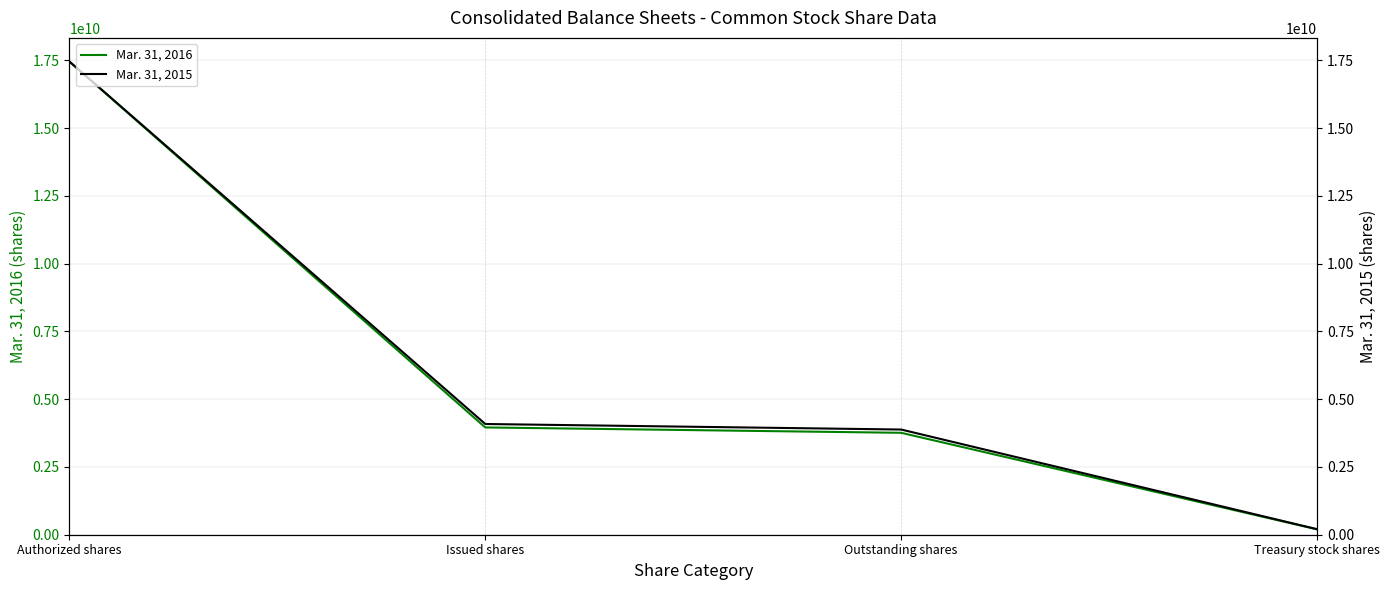

List the labels in order of Mar. 31, 2015 value, largest first.

Authorized shares, Issued shares, Outstanding shares, Treasury stock shares